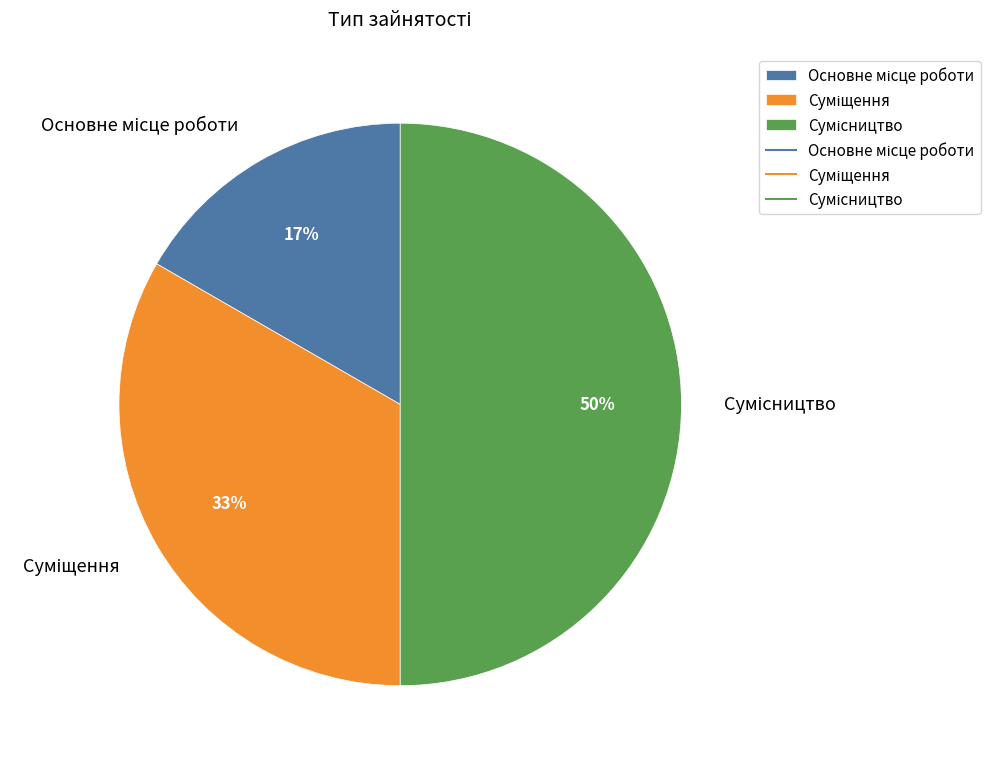

To the nearest percent, what is the average slice percentage?

33%